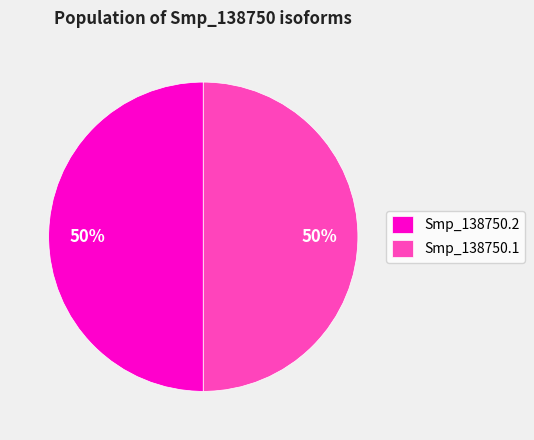

The Smp_138750.2 slice represents 50% of the pie. True or false?

True